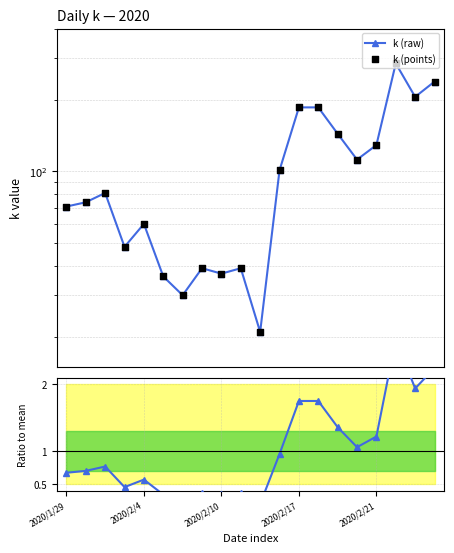

Is the value of k (points) at 8 greater than the value of k (raw) at 14?

No